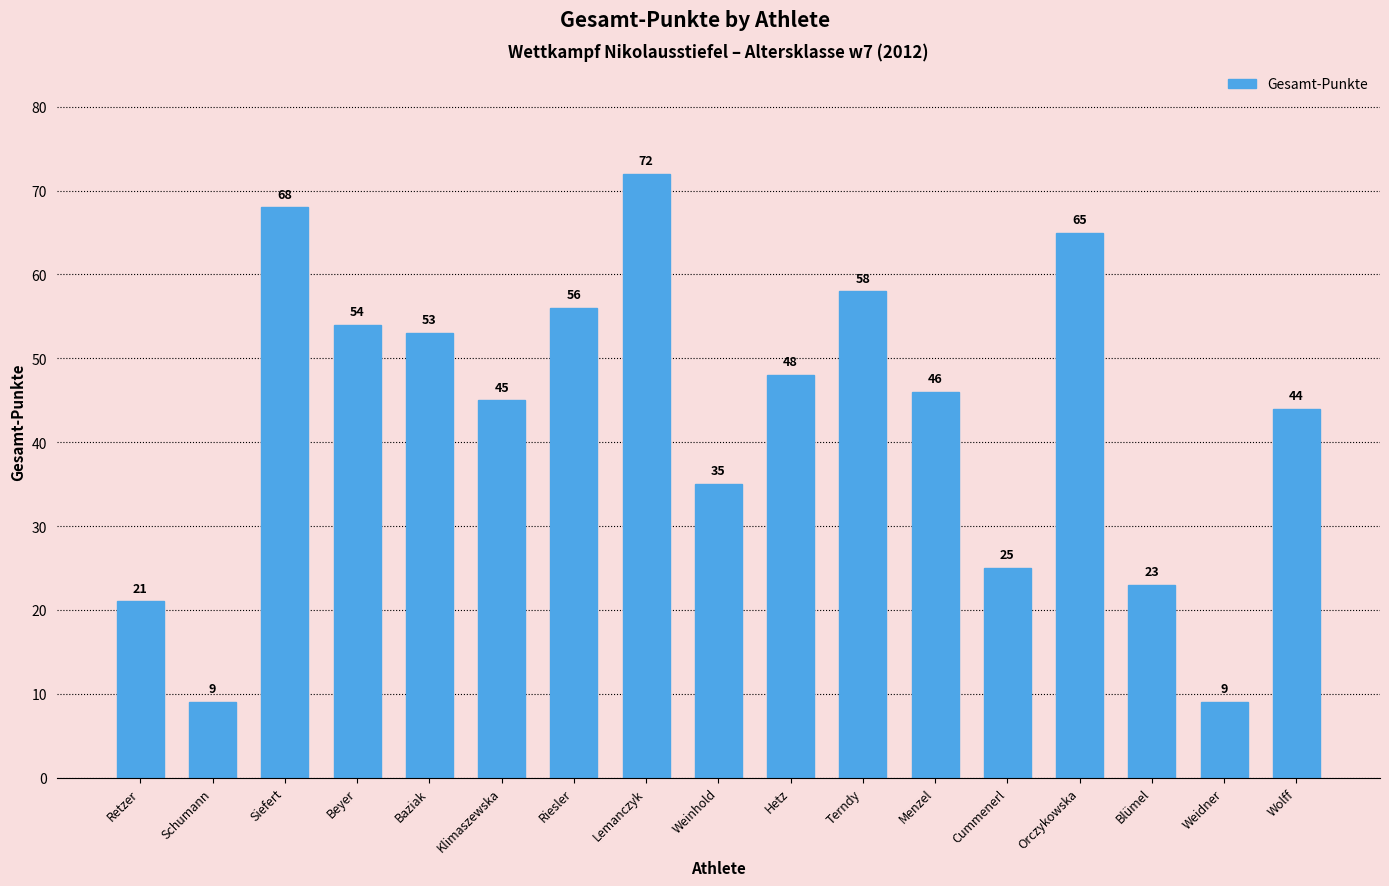

Reading right to left, extract all data points from this chart.

Wolff=44	Weidner=9	Blümel=23	Orczykowska=65	Cummenerl=25	Menzel=46	Terndy=58	Hetz=48	Weinhold=35	Lemanczyk=72	Riesler=56	Klimaszewska=45	Baziak=53	Beyer=54	Siefert=68	Schumann=9	Retzer=21